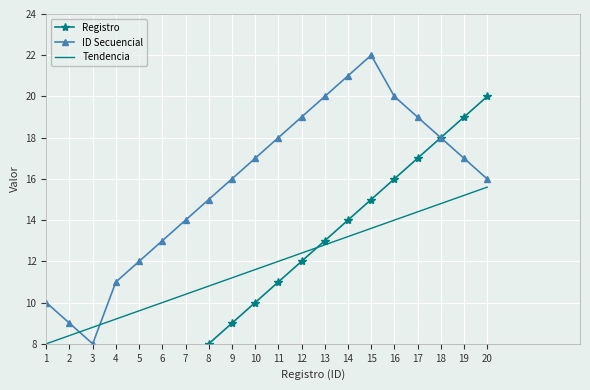

How many interior local valleys does the ID Secuencial series have?

1